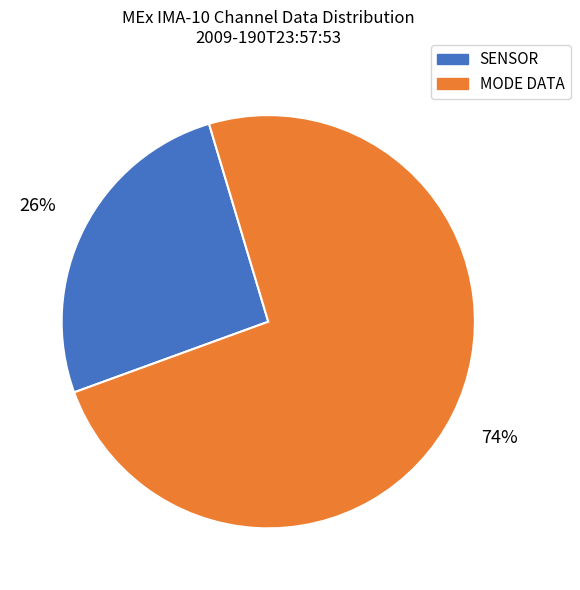

To the nearest percent, what is the difference between the largest and smallest slice percentages?

48%